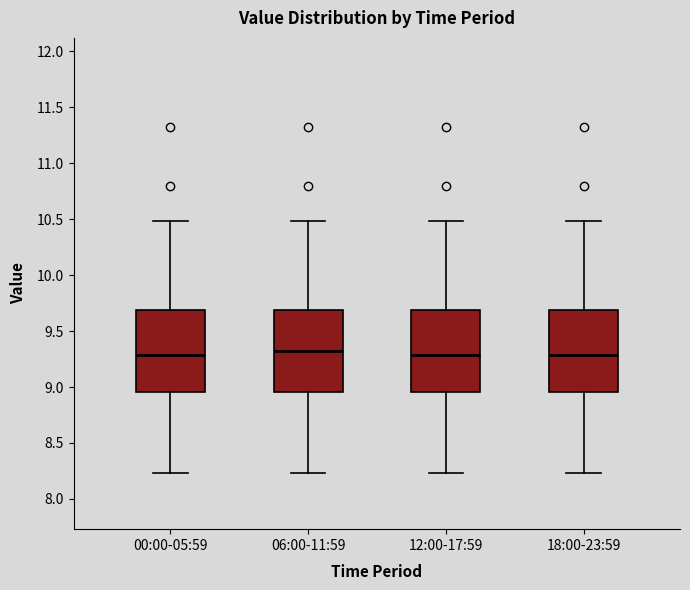

Where does the median line of the box for 00:00-05:59 sit on the y-axis? The values are not printed on the chart, so give them approximately, as read against the axis.

9.30